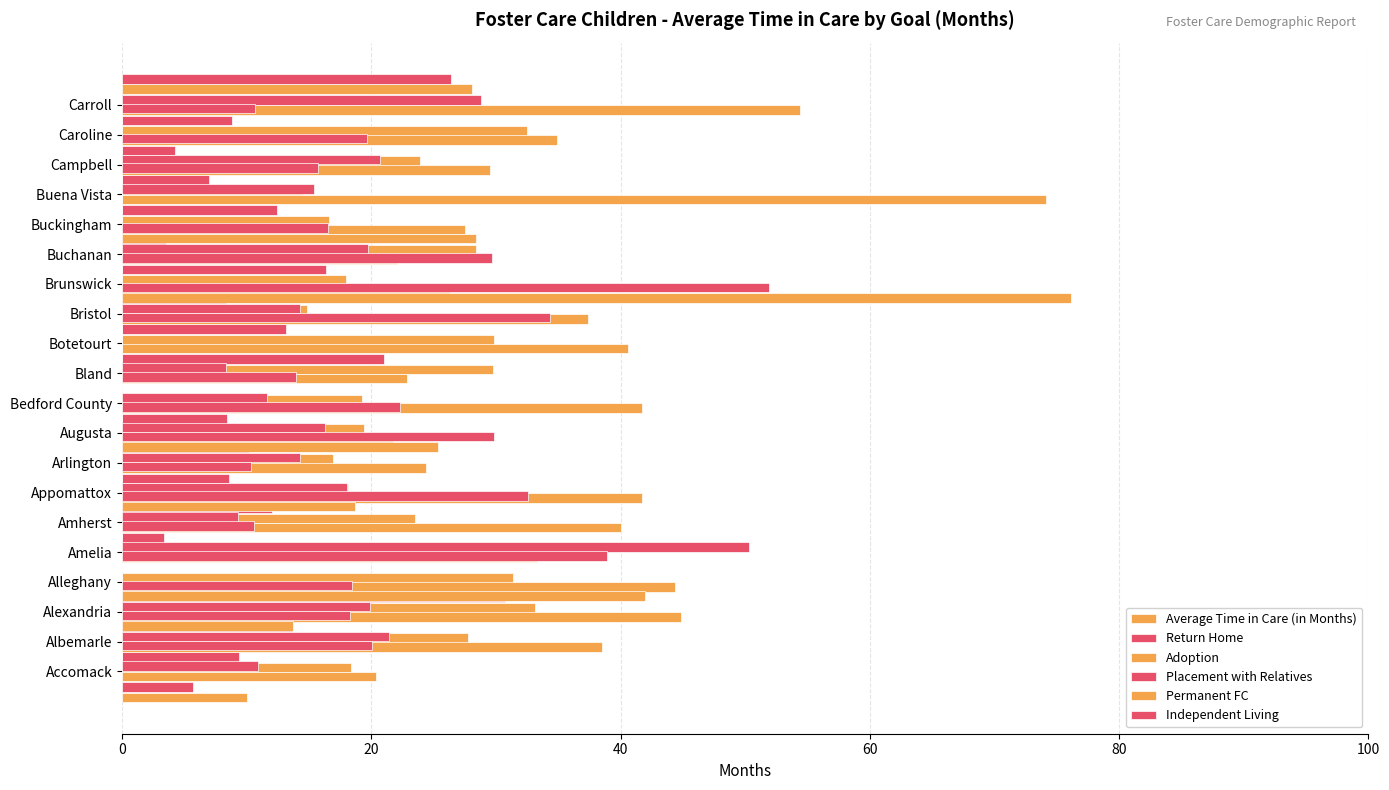

How many groups of bars are there?

20